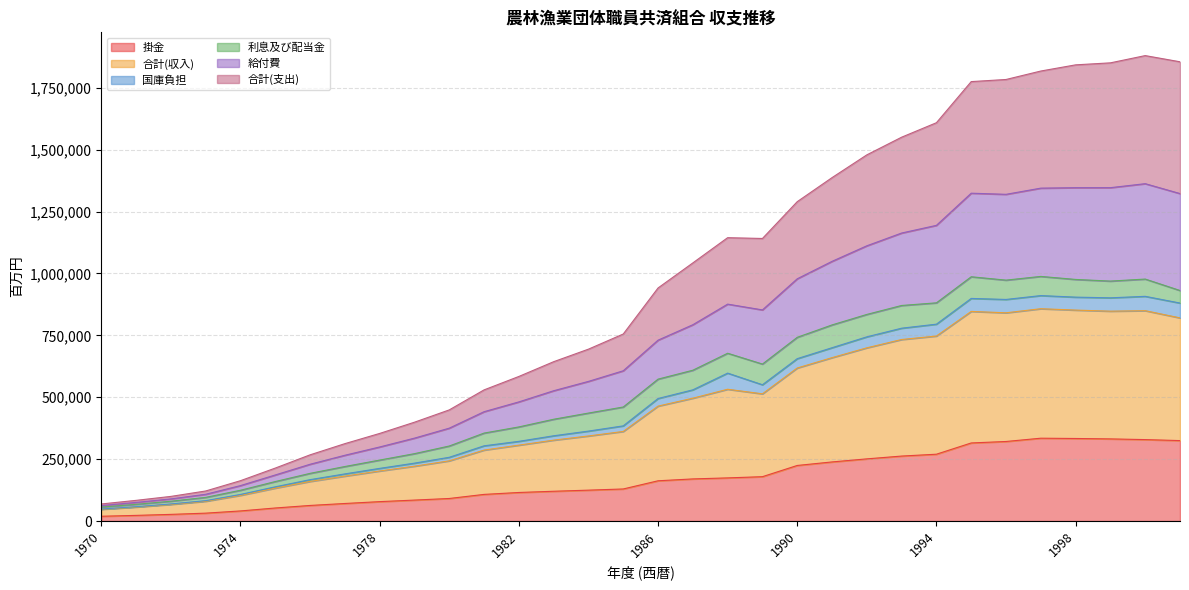

Does the chart have visible grid lines?

Yes